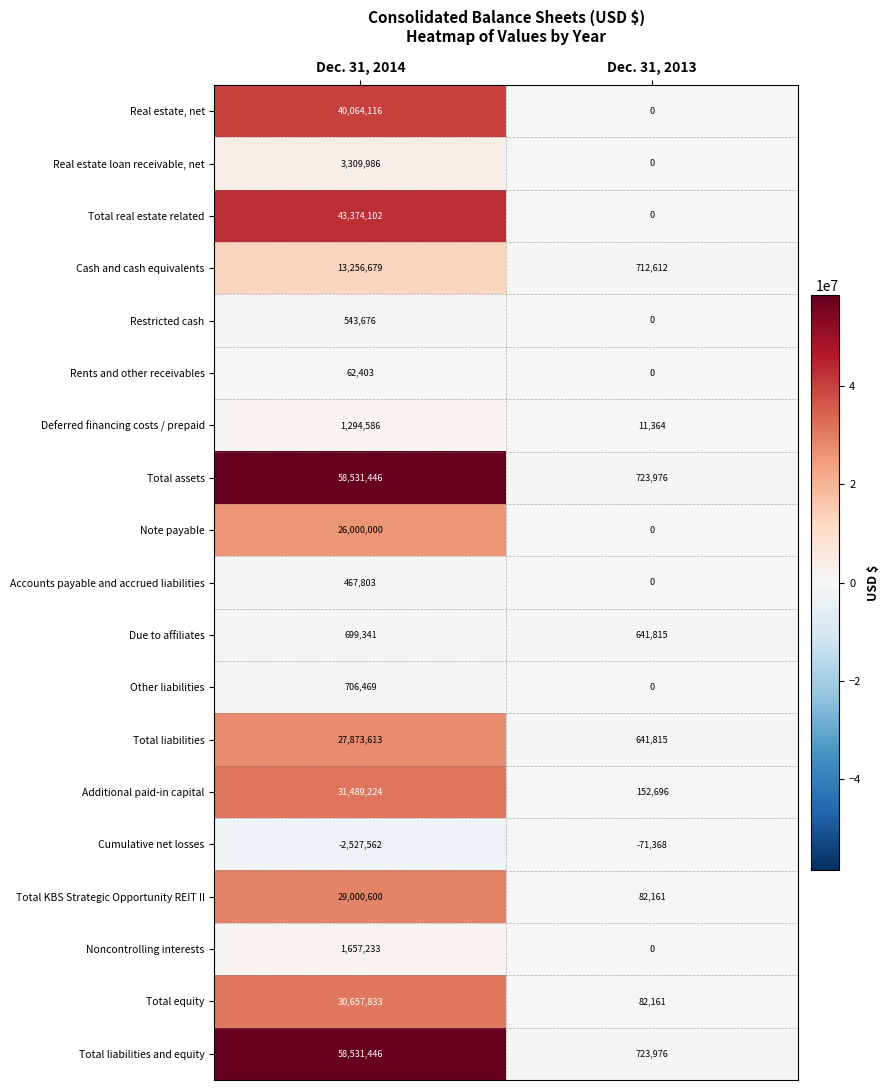

What is the difference between the maximum and minimum values in the Rents and other receivables series?

62403